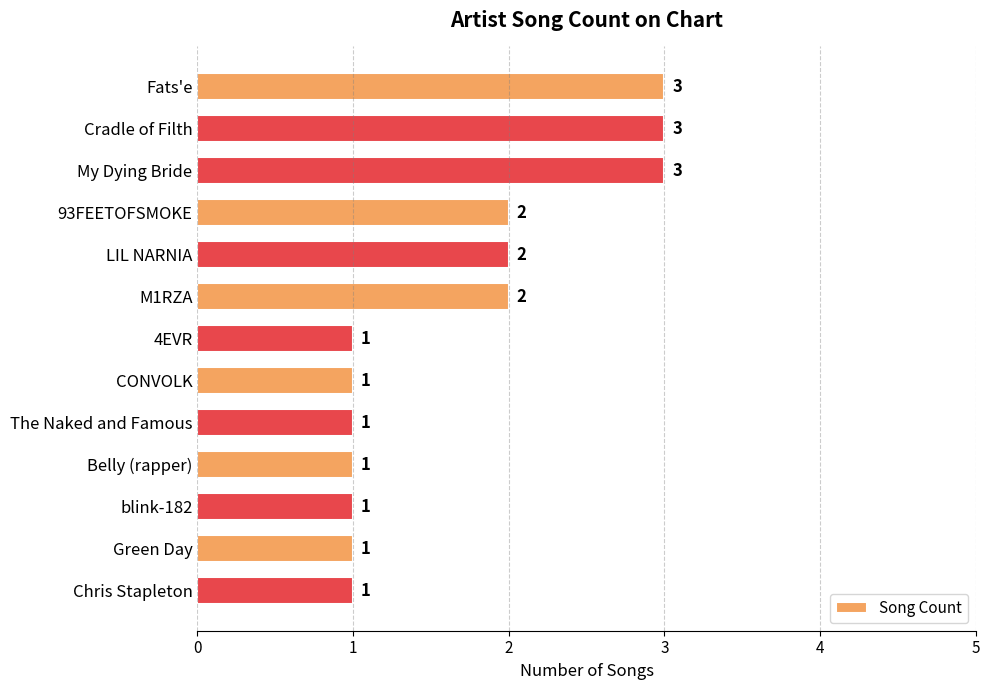

Is it true that the value at blink-182 is 2?

False